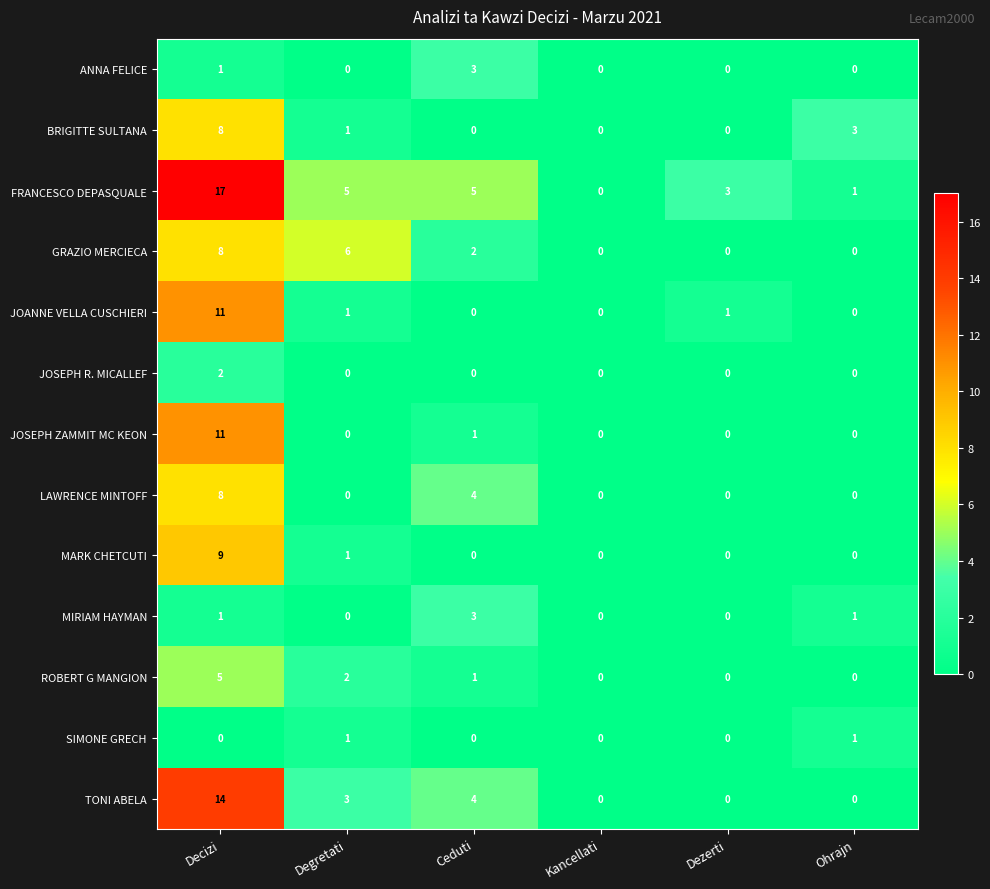

At which category is the sum across all series the highest?

Decizi